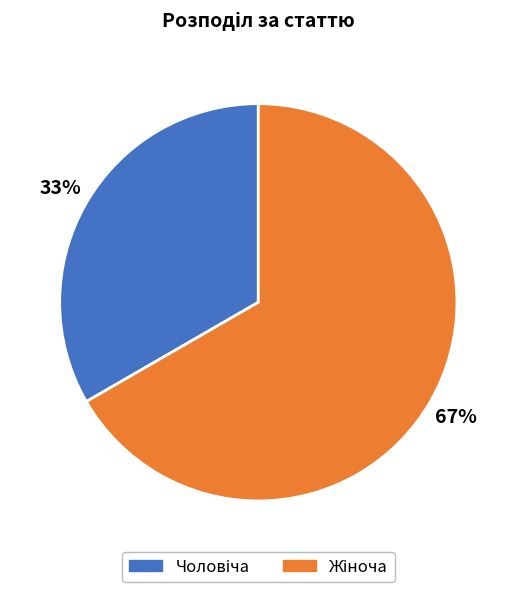

To the nearest percent, what is the average slice percentage?

50%